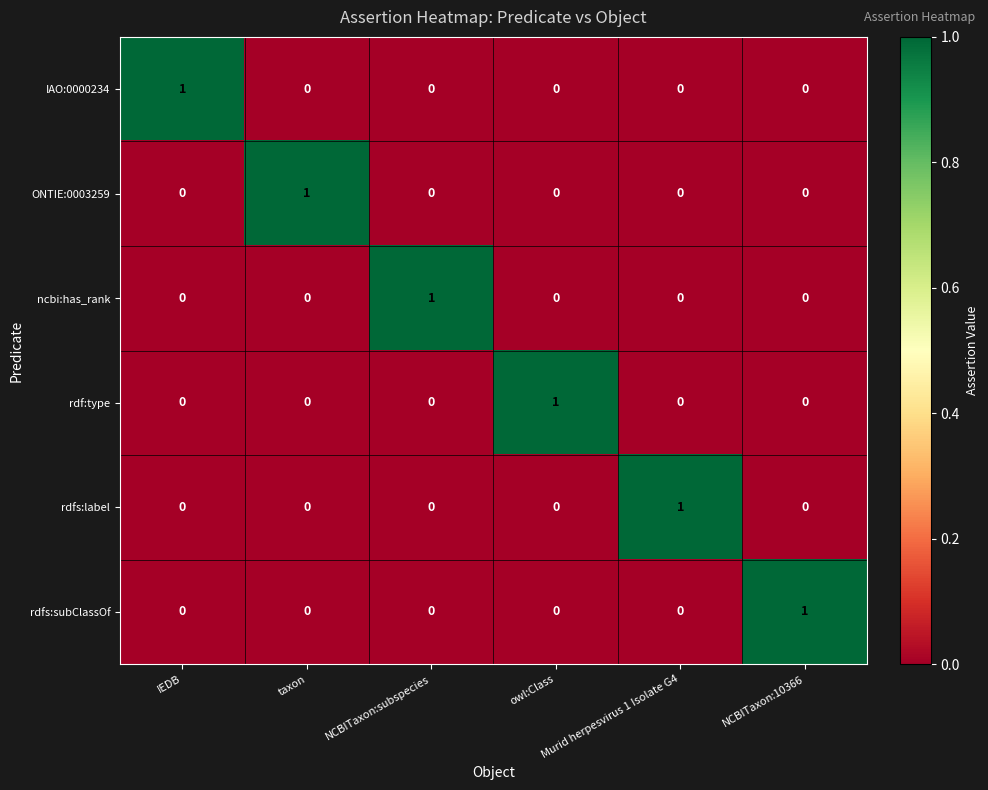

What is the total value across all series at owl:Class?

1